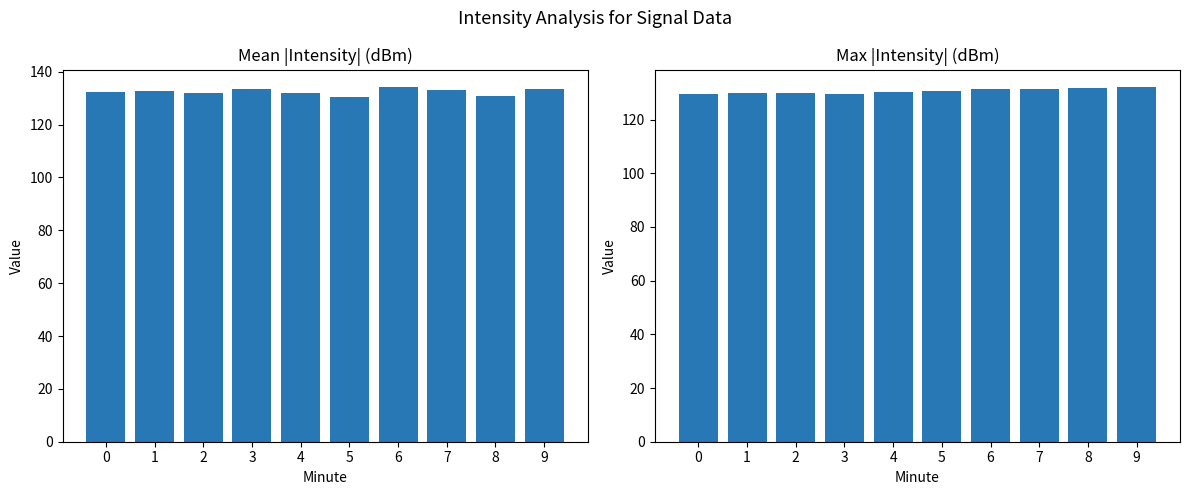

Is the value of Mean |Intensity| at 1 greater than the value of Max |Intensity| at 6?

Yes